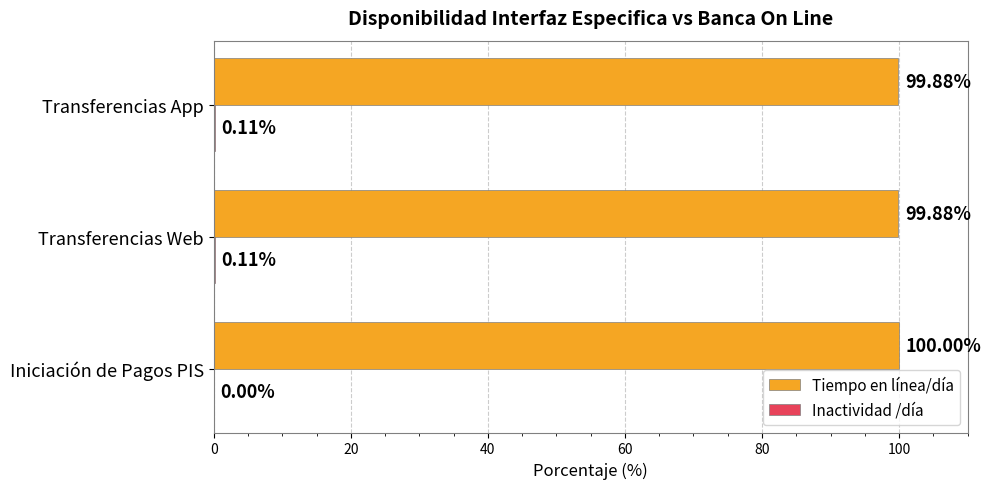

What is the sum of the Tiempo en línea/día values at Transferencias App and Iniciación de Pagos PIS?

199.9